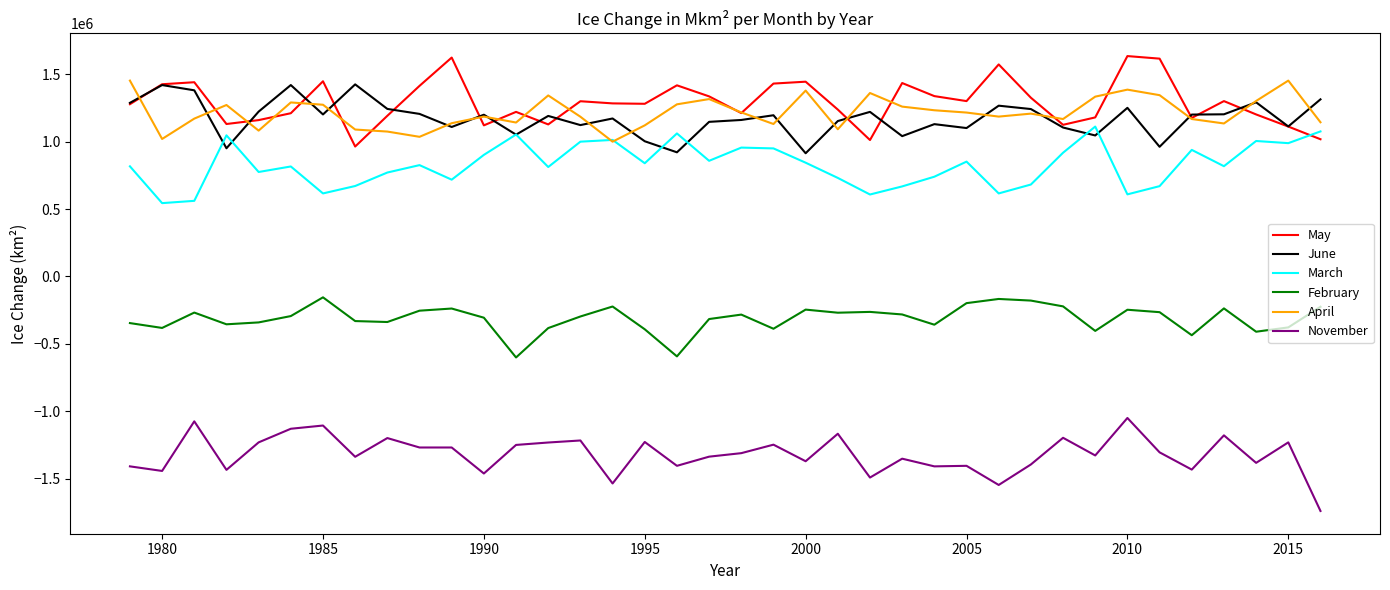

True or false: November and April intersect in this chart.

False